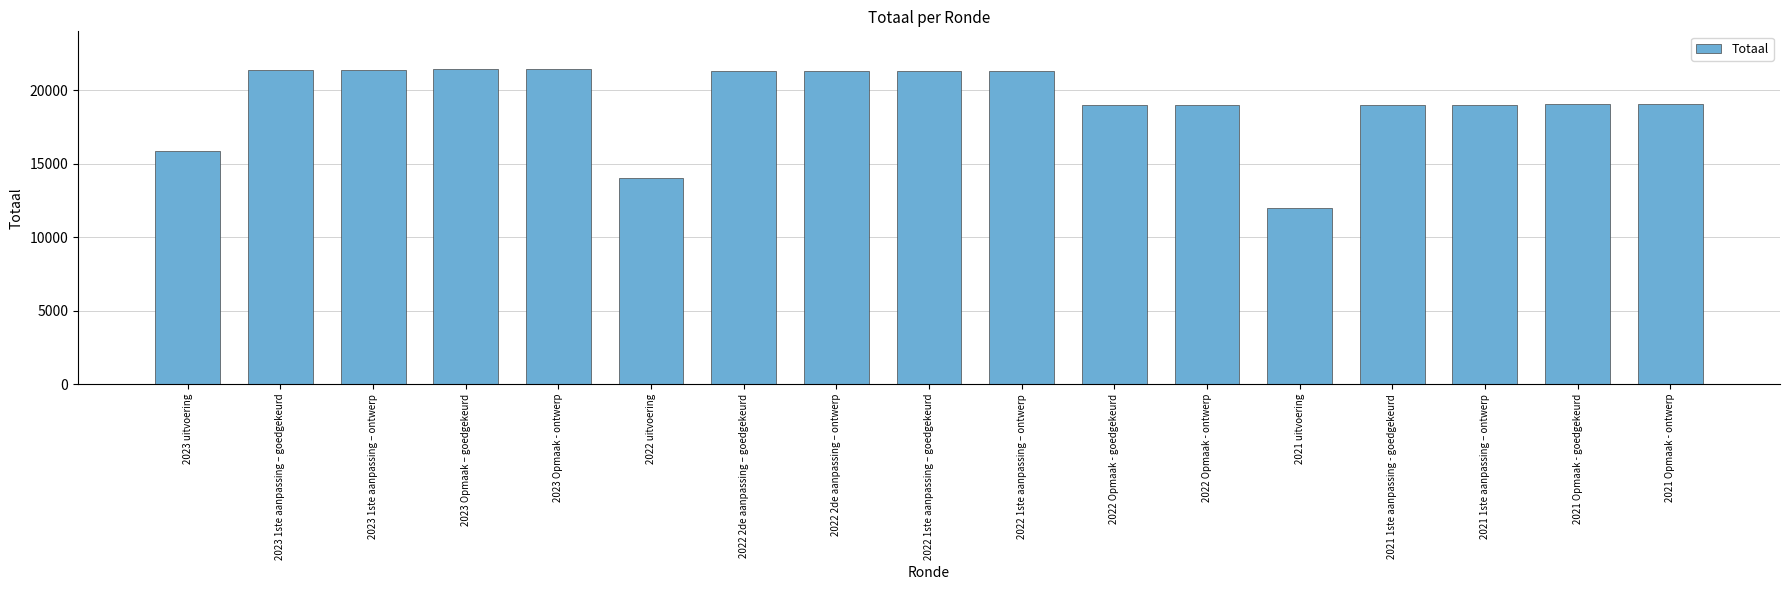

Is it true that the value at 2023 uitvoering is 15836?

True